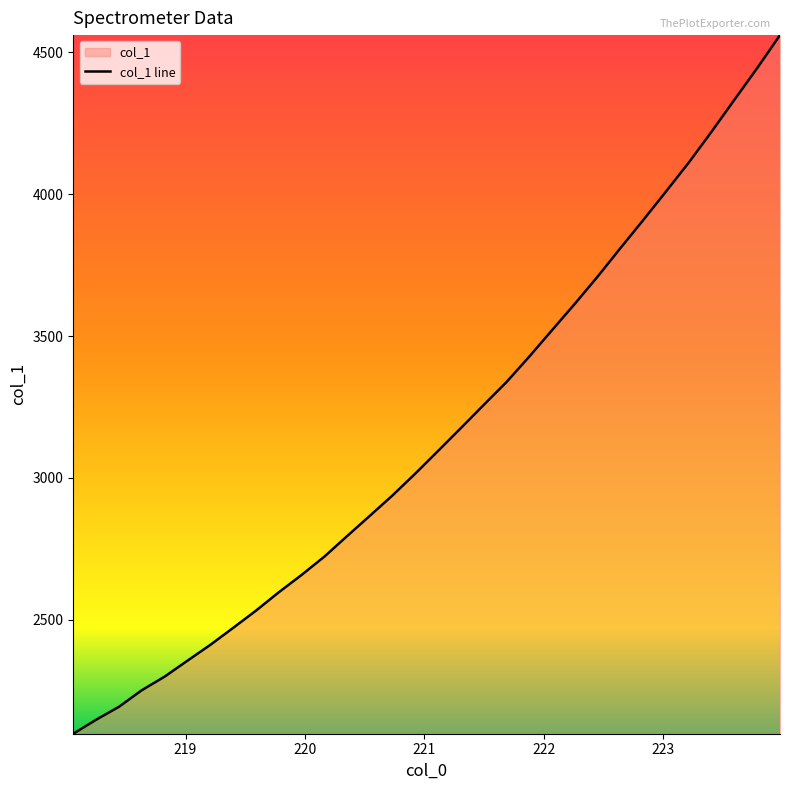

What is the minimum value shown in the chart?

2098.4